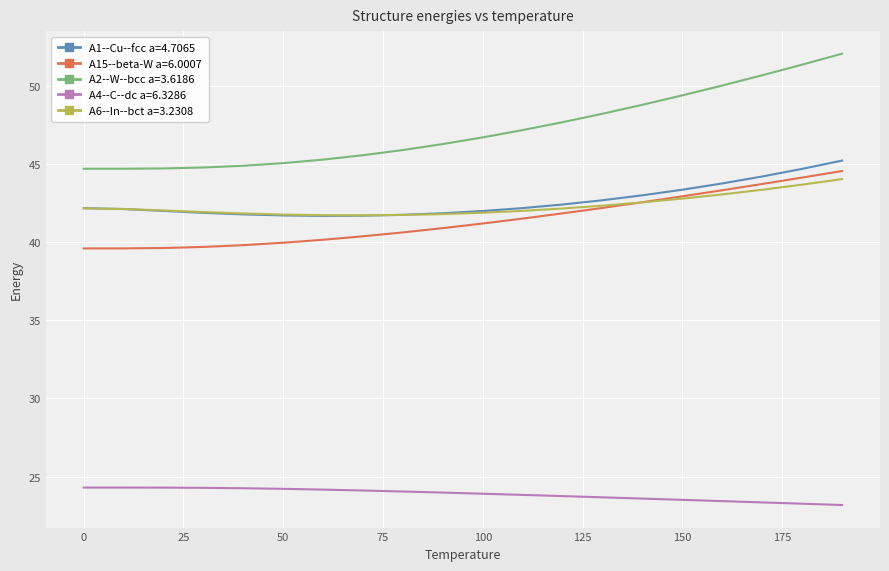

Which series has the largest total across all categories?

A2--W--bcc a=3.6186